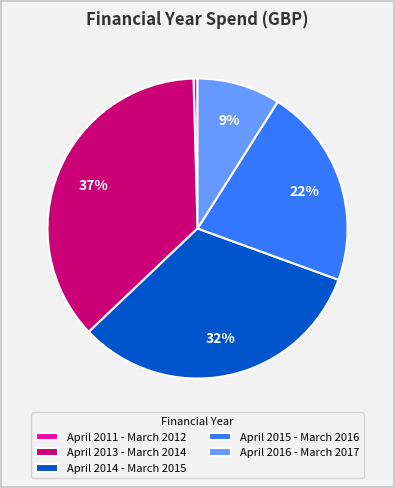

Do April 2014 - March 2015 and April 2011 - March 2012 together represent more than half of the pie?

No